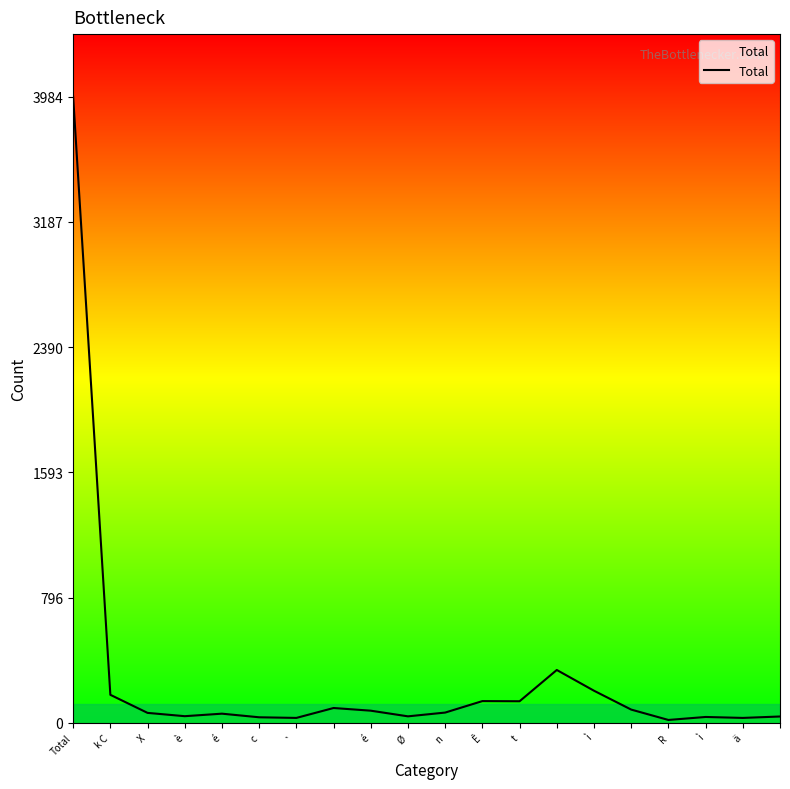

What is the greatest value displayed?

3984